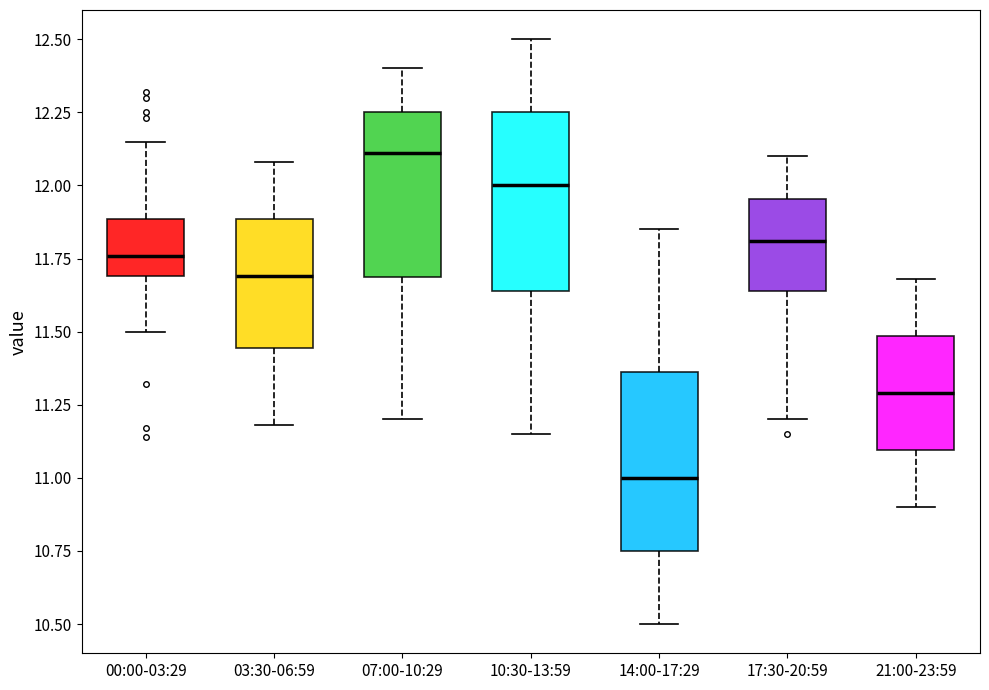

Where does the upper whisker of the box for 14:00-17:29 end on the y-axis? The values are not printed on the chart, so give them approximately, as read against the axis.

11.85